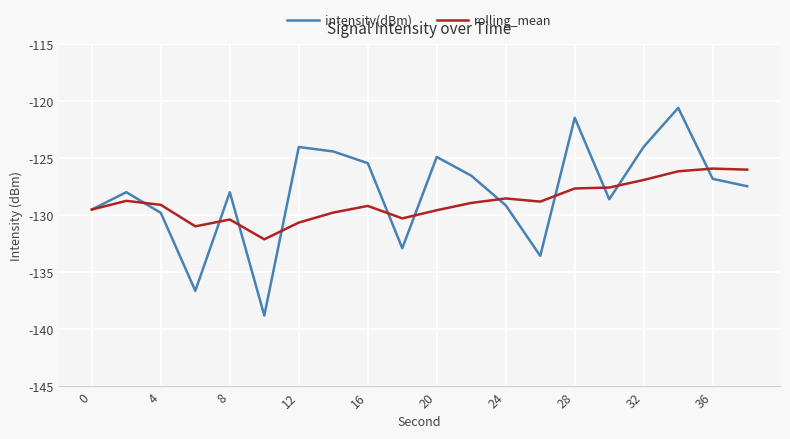

Rank the series by their maximum value, from lowest to highest.

rolling_mean, intensity(dBm)